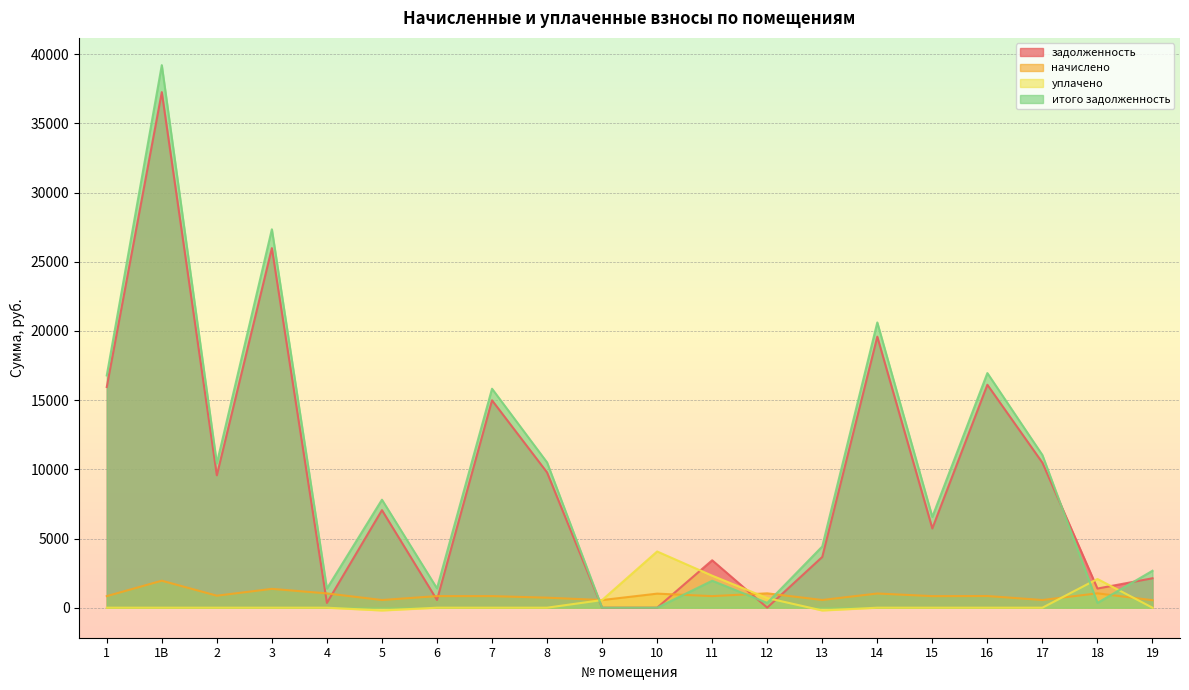

Which series has the largest total across all categories?

итого задолженность